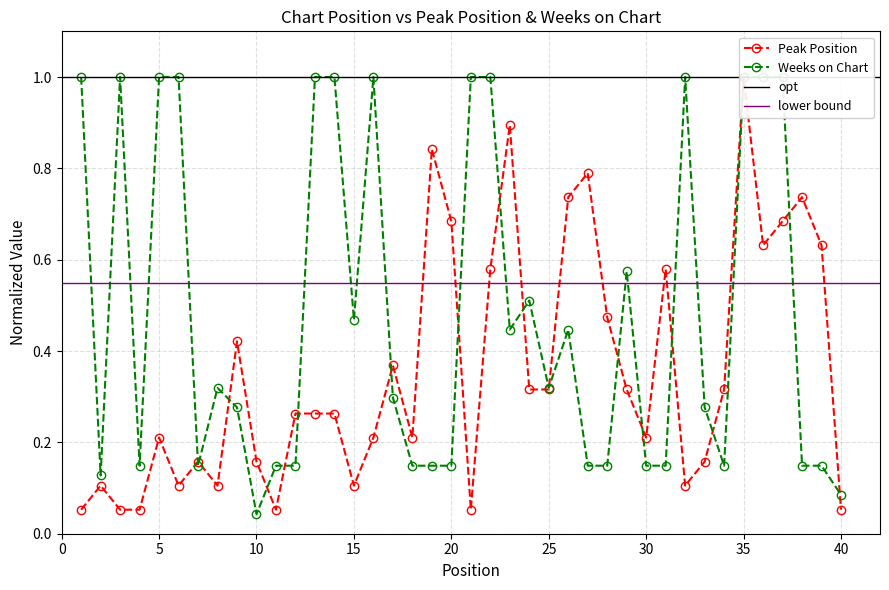

Which series ends up on top after the final intersection of Weeks on Chart and Peak Position?

Weeks on Chart